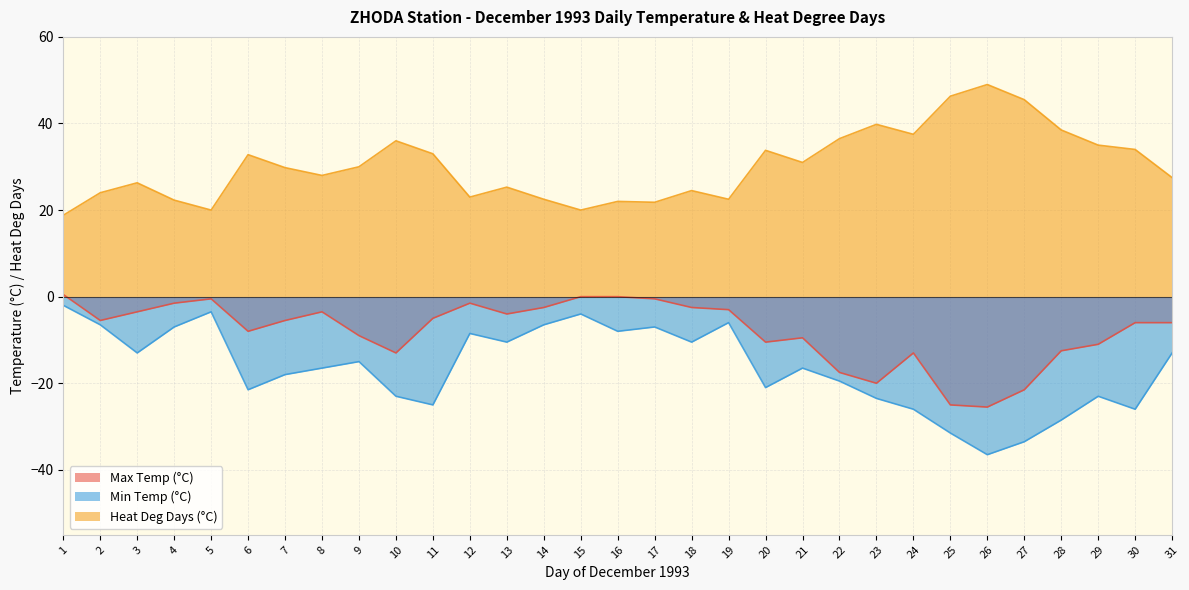

What is the difference between the highest and lowest values at 29?

58.0